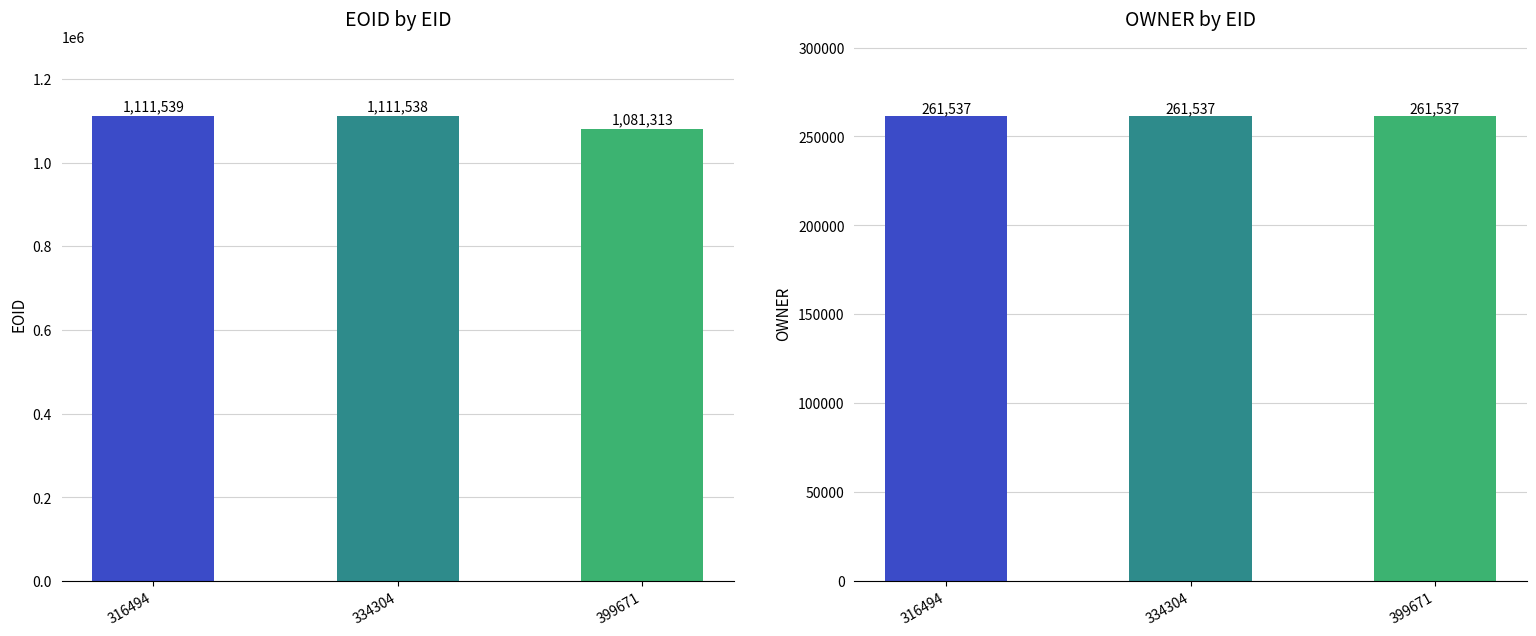

At 334304, list the series in order from largest to smallest.

EOID, OWNER